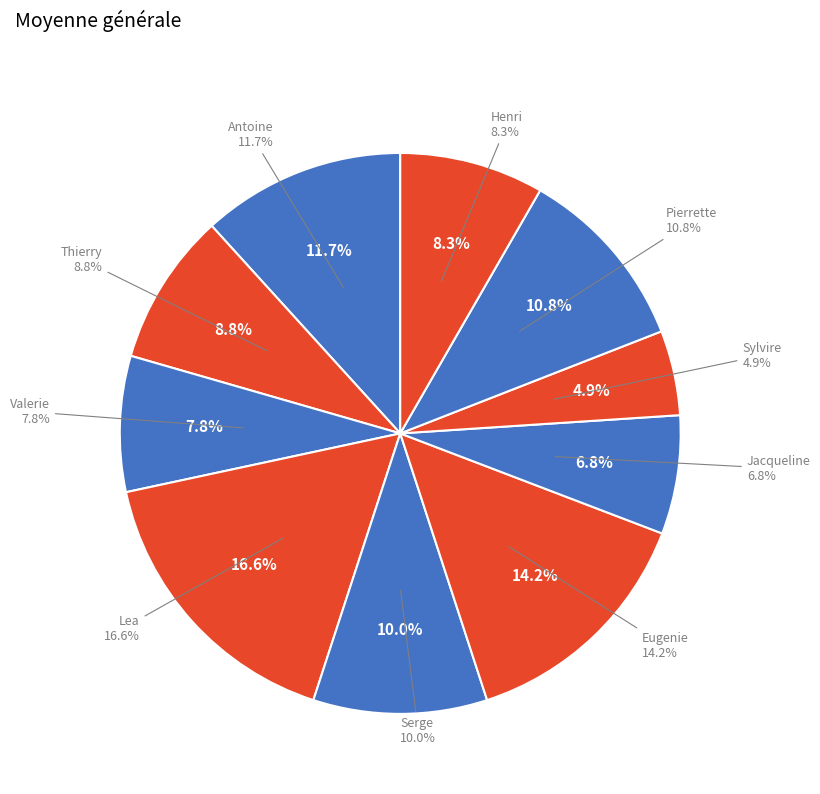

Count the number of slices in the pie.

10